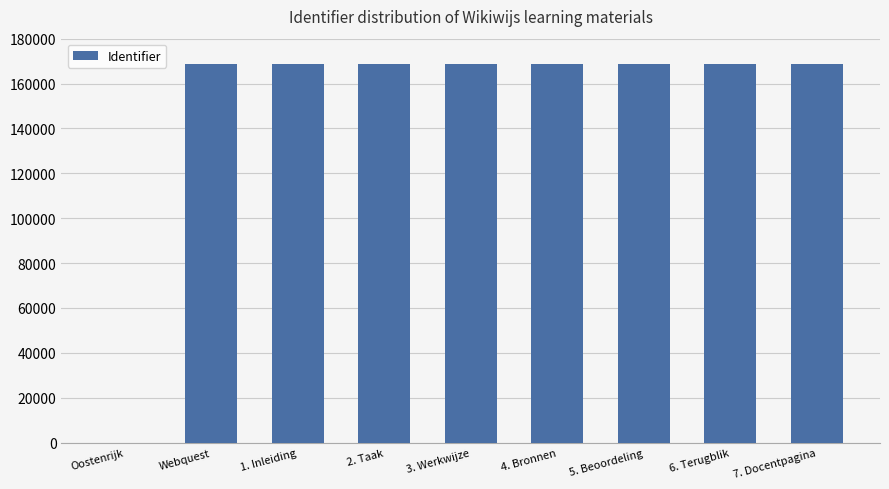

The value at 7. Docentpagina is 168877. True or false?

True